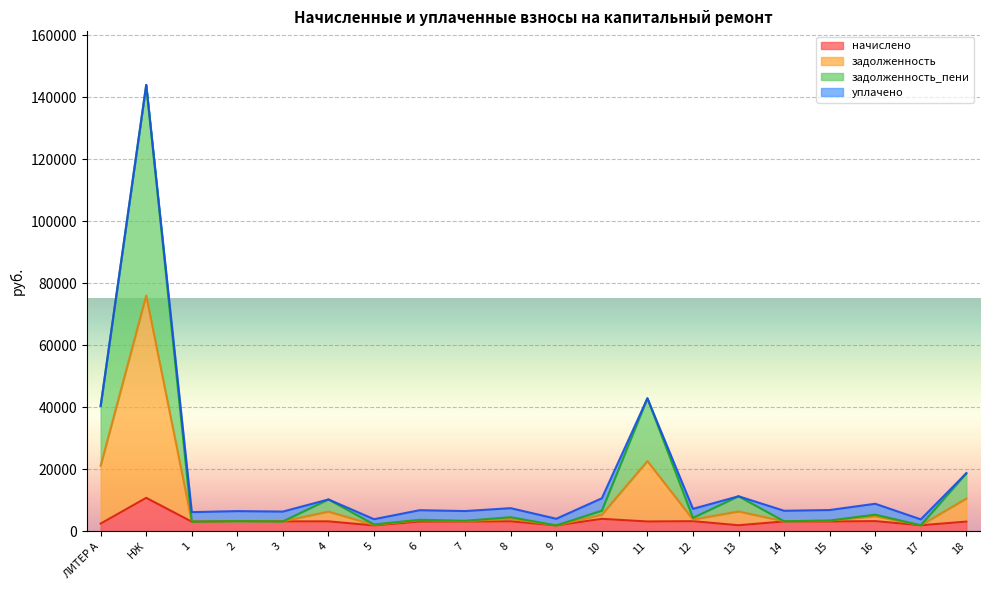

At which category is the sum across all series the highest?

НЖ